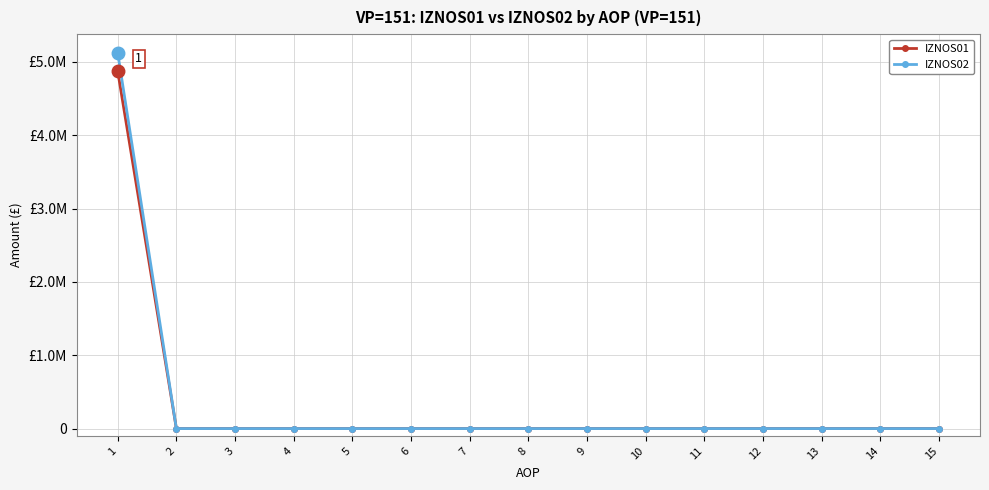

Which series has the widest spread of values?

IZNOS02